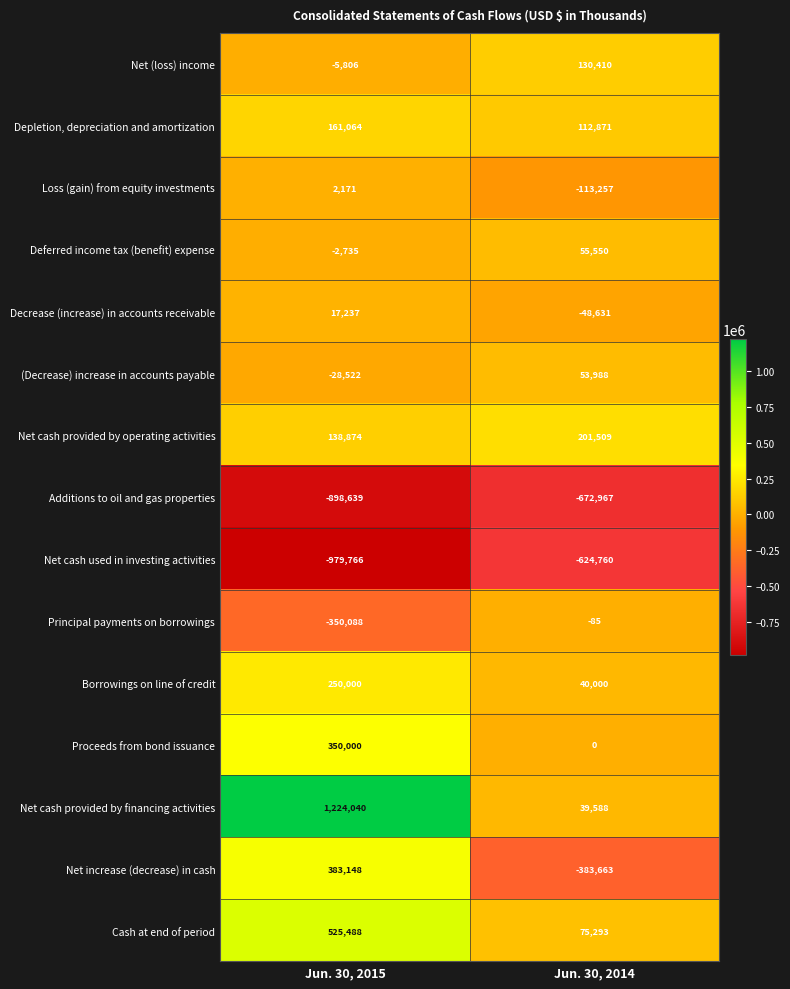

What is the total value across all series at Jun. 30, 2015?

786466